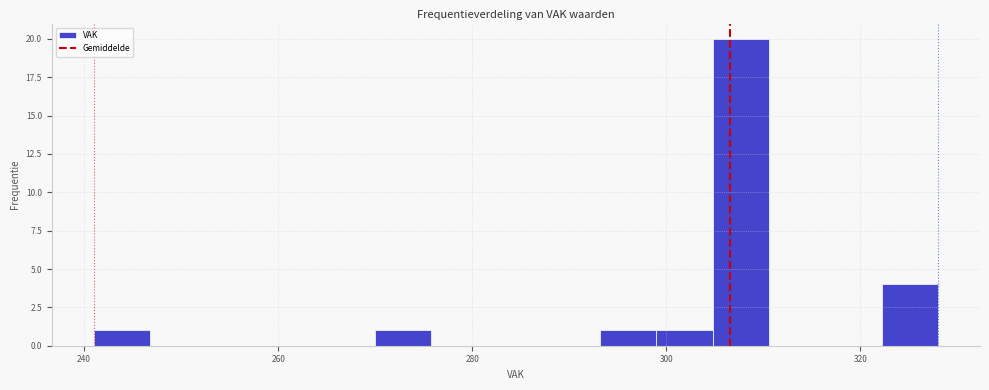

Around what value on the x-axis is the tallest bar? Give the approximate position of its centre, as read against the axis.

308